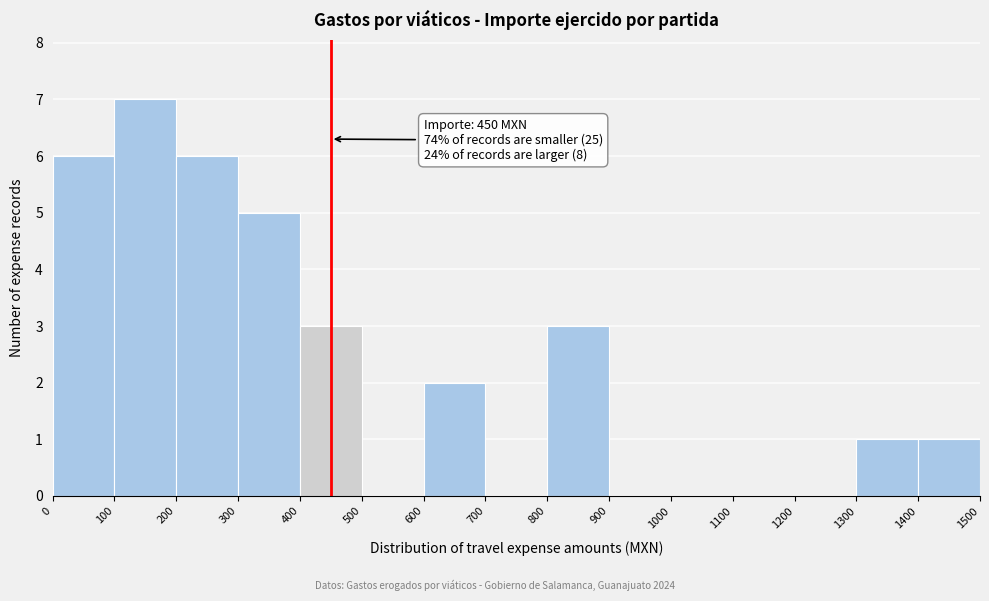

Over which range of the x-axis is the bar tallest?

100 to 200